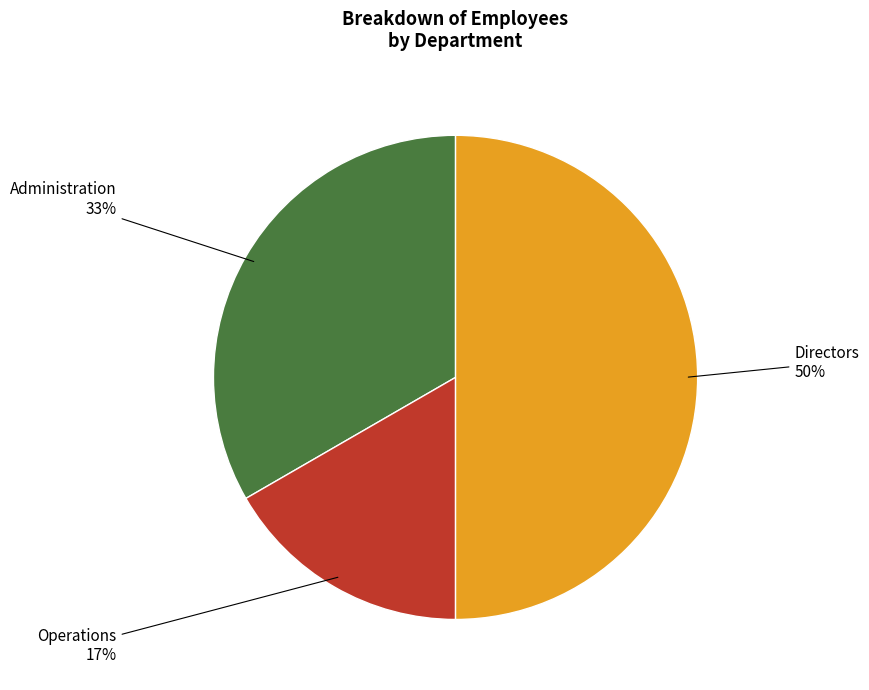

To the nearest percent, what is the average slice percentage?

33%